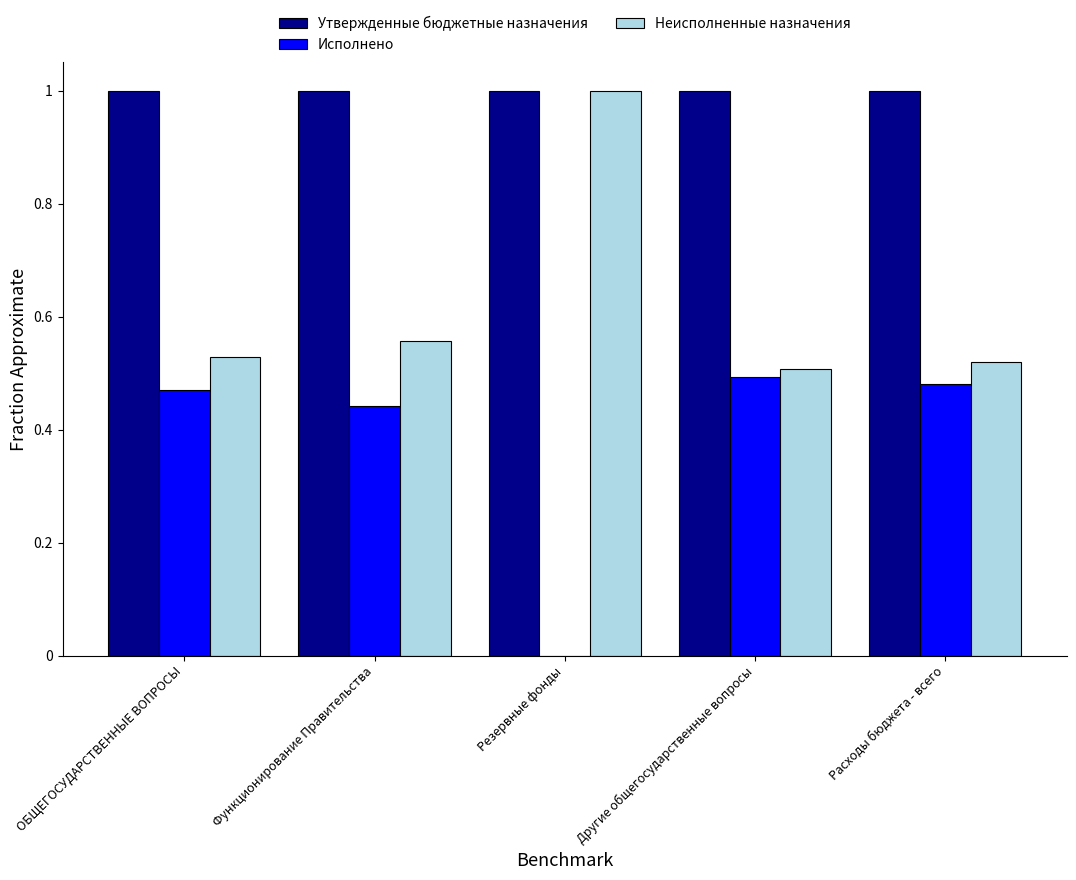

Is the value of Утвержденные бюджетные назначения at Другие общегосударственные вопросы greater than the value of Исполнено at Резервные фонды?

Yes